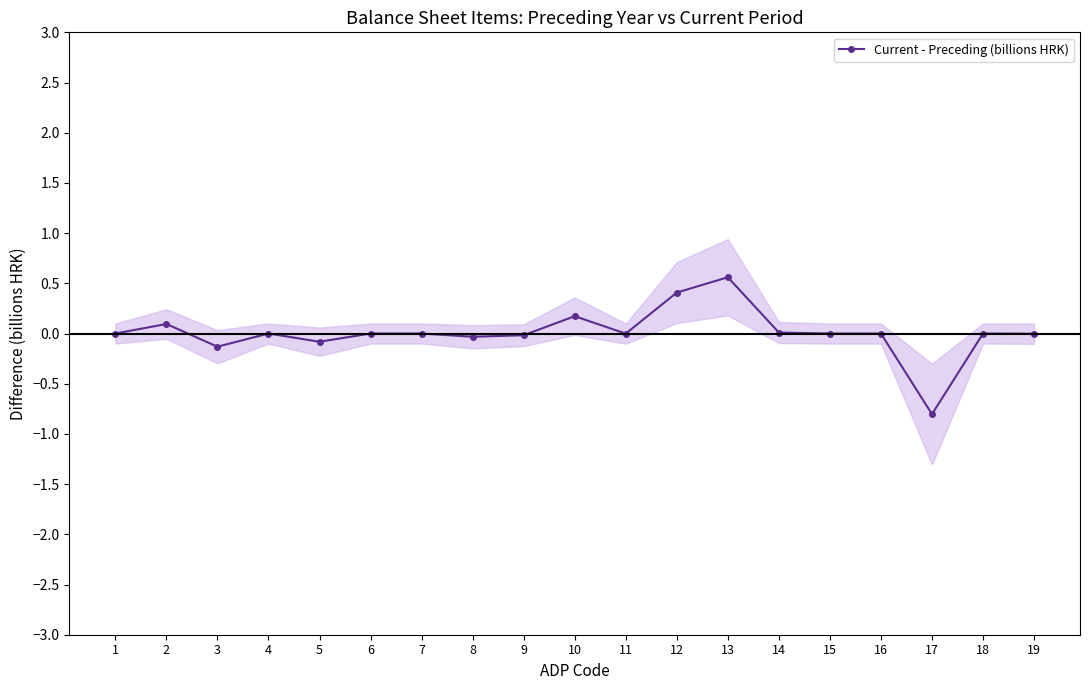

Reading right to left, extract all data points from this chart.

-0.0	-0.0	-0.8	-0.0	0.0	0.0	0.6	0.4	-0.0	0.2	-0.0	-0.0	0.0	0.0	-0.1	0.0	-0.1	0.1	0.0